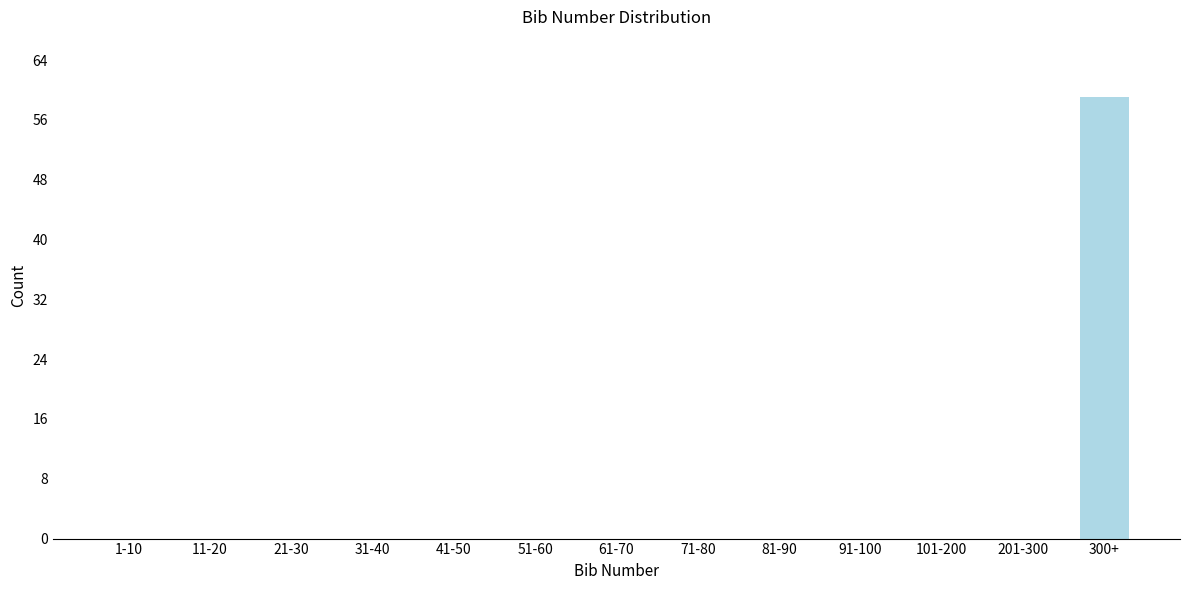

Reading right to left, list all the values displayed in this chart.

300+=59	201-300=0	101-200=0	91-100=0	81-90=0	71-80=0	61-70=0	51-60=0	41-50=0	31-40=0	21-30=0	11-20=0	1-10=0